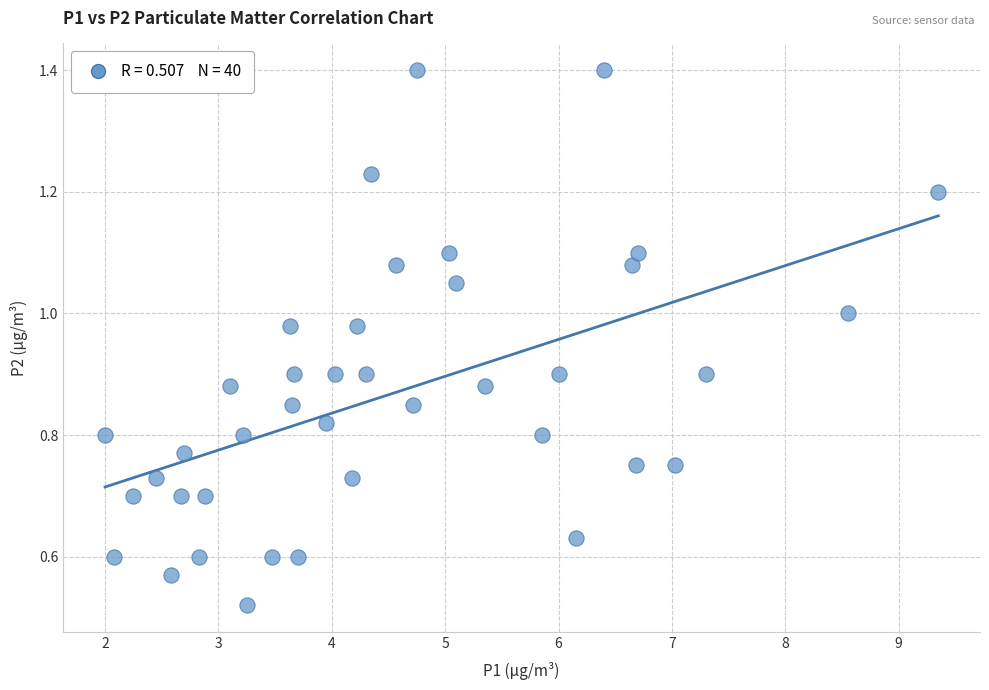

What is the range of X values (max minus min)?

7.3